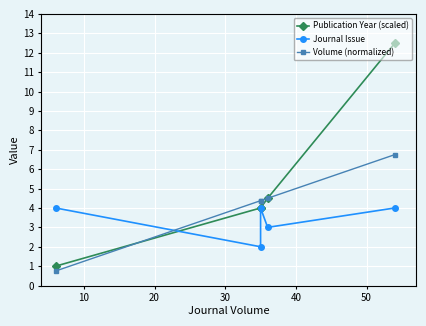

Rank the series by their maximum value, from highest to lowest.

Publication Year (scaled), Volume (normalized), Journal Issue